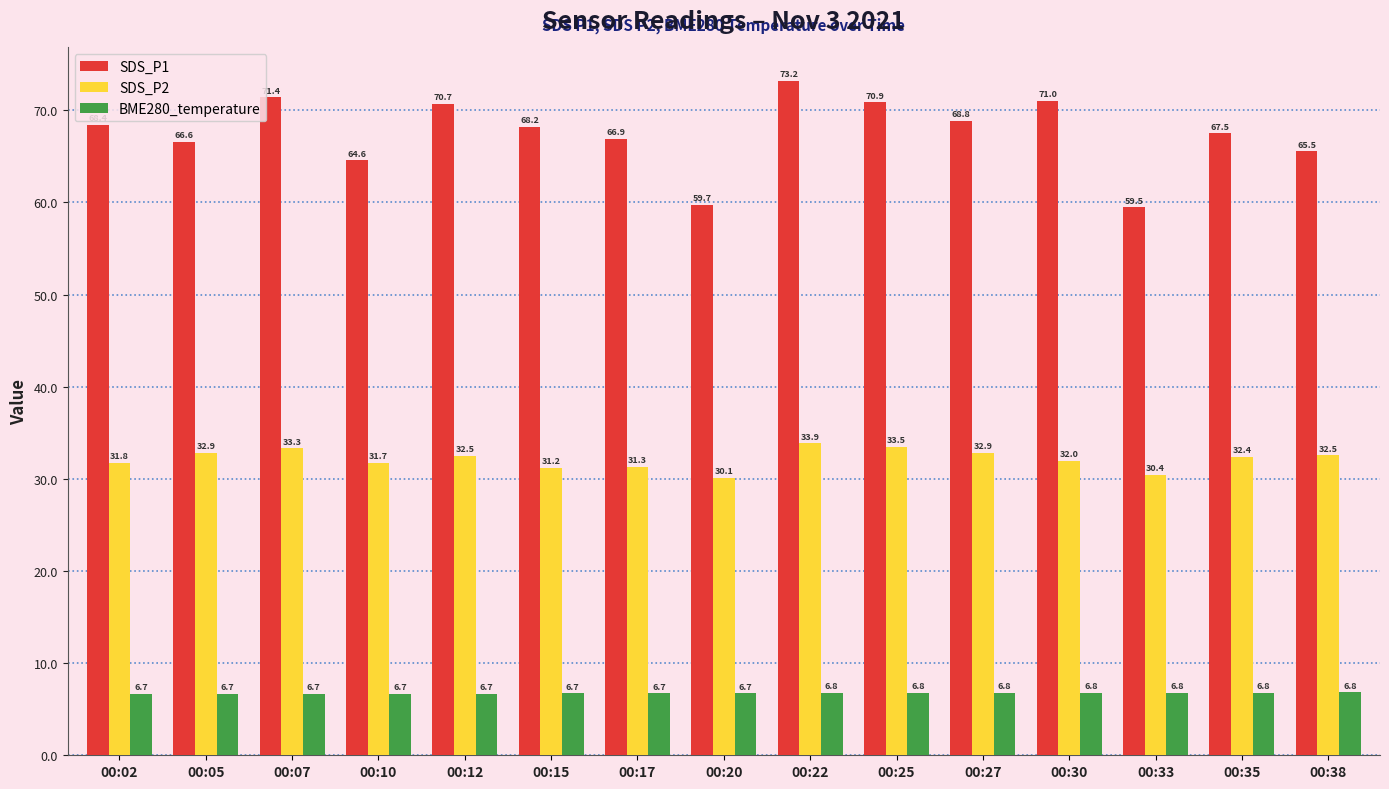

The SDS_P2 series shows 33.3 at 00:07. True or false?

True